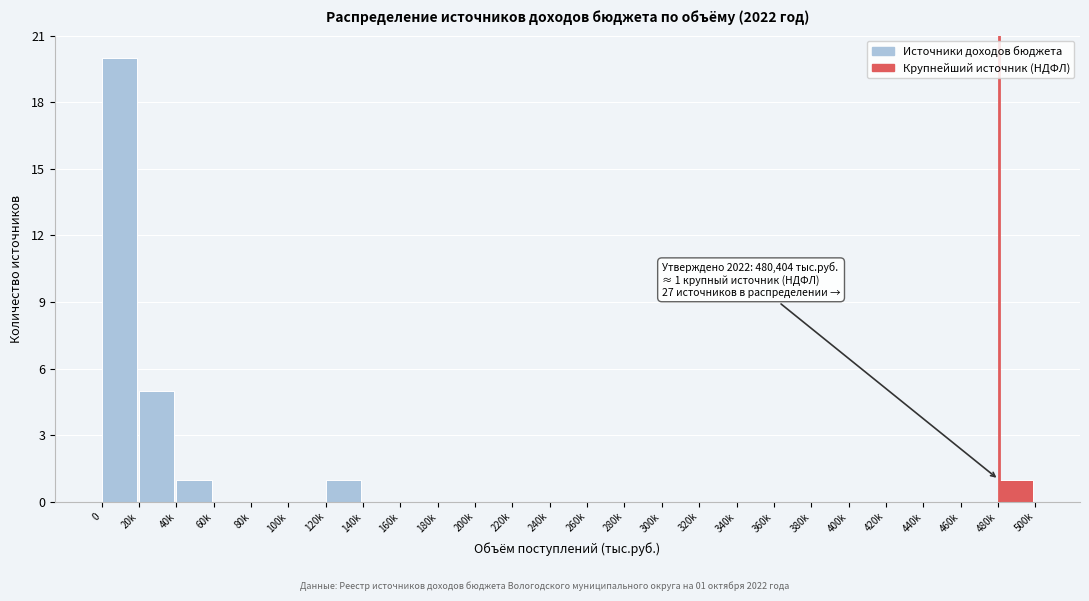

Reading left to right, what are all the values shown in this chart?

0=20	20k=5	40k=1	60k=0	80k=0	100k=0	120k=1	140k=0	160k=0	180k=0	200k=0	220k=0	240k=0	260k=0	280k=0	300k=0	320k=0	340k=0	360k=0	380k=0	400k=0	420k=0	440k=0	460k=0	480k=1